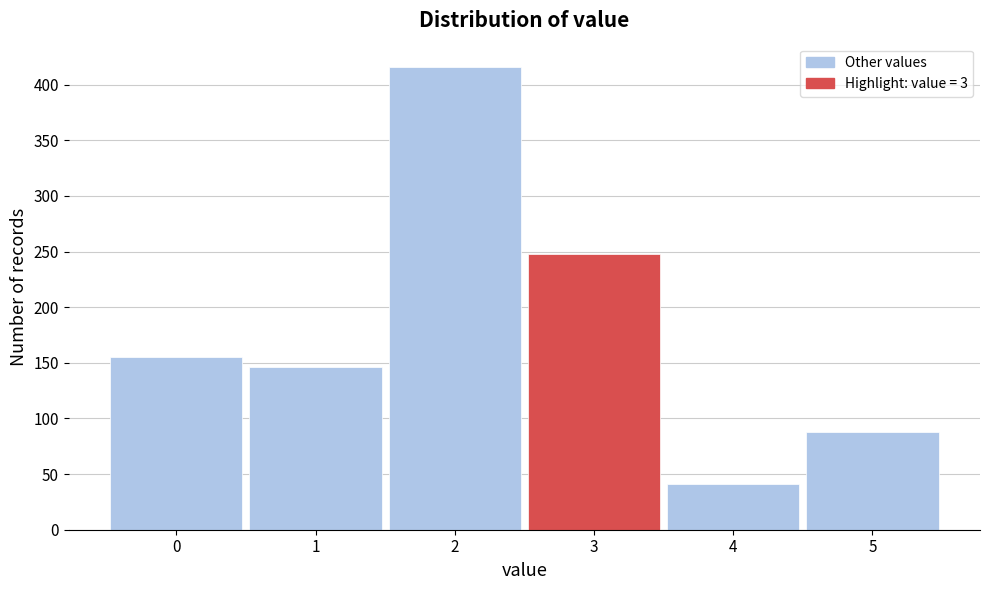

Reading left to right, what are all the values shown in this chart?

0=155	1=146	2=416	3=248	4=41	5=88